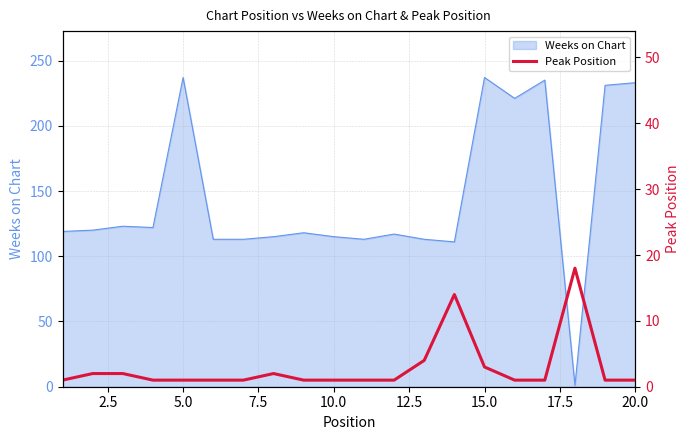

Count the number of values greater than 1.

7